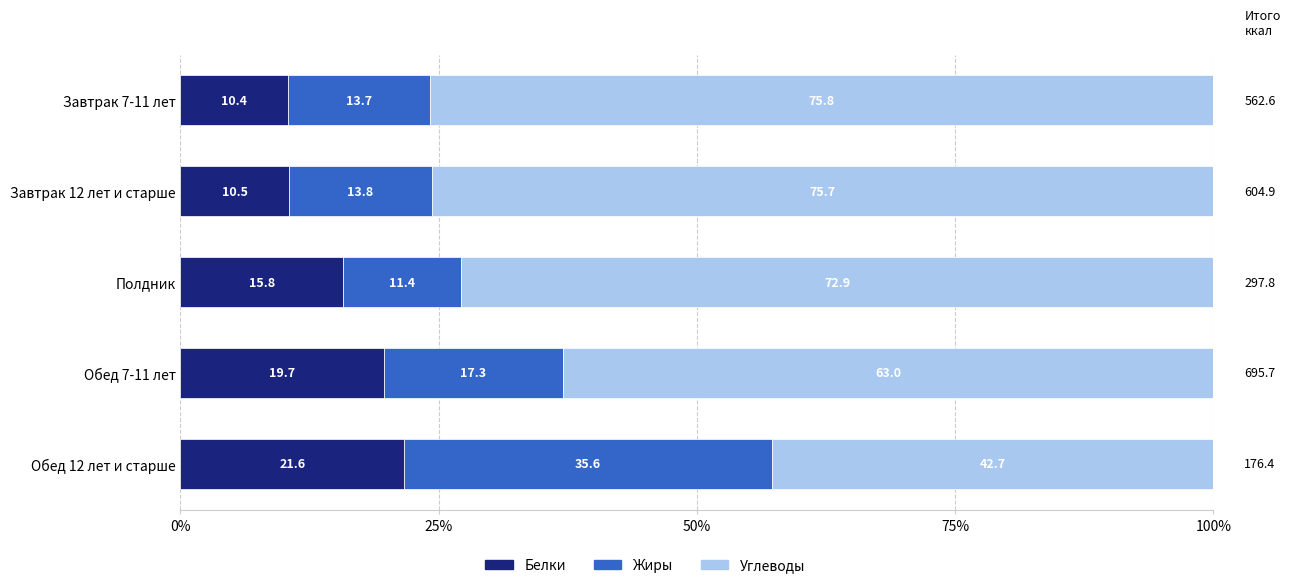

What is the average value of the Белки series?

15.6